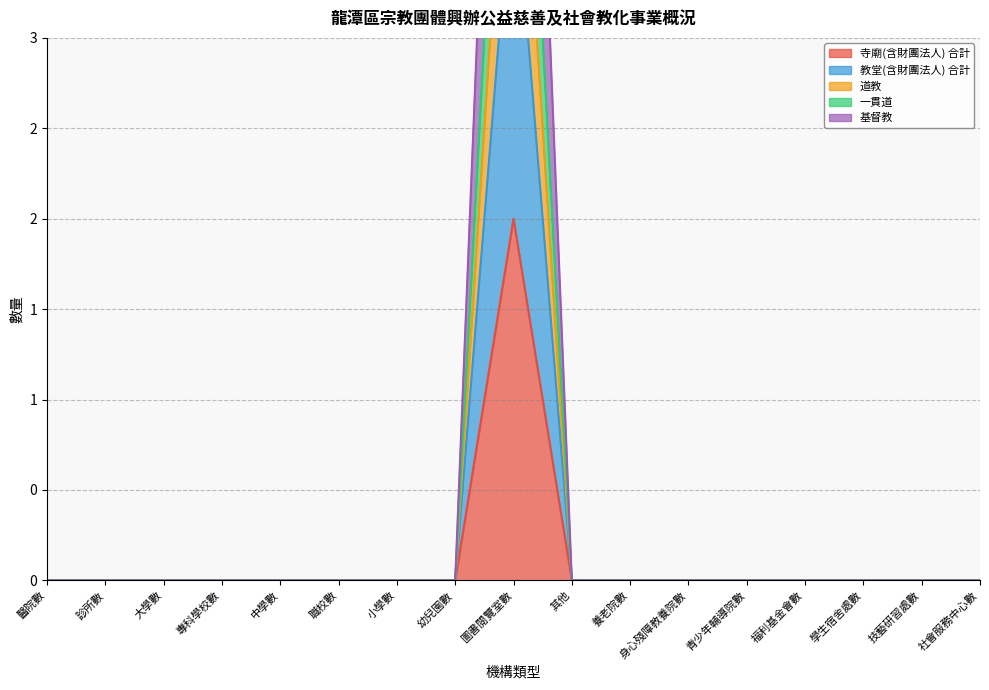

How many values in 基督教 are above zero?

1